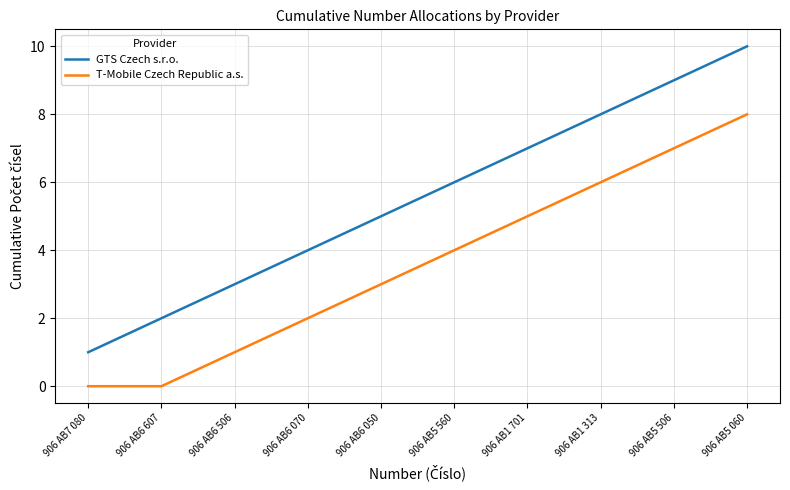

True or false: T-Mobile Czech Republic a.s. and GTS Czech s.r.o. cross at least once.

False